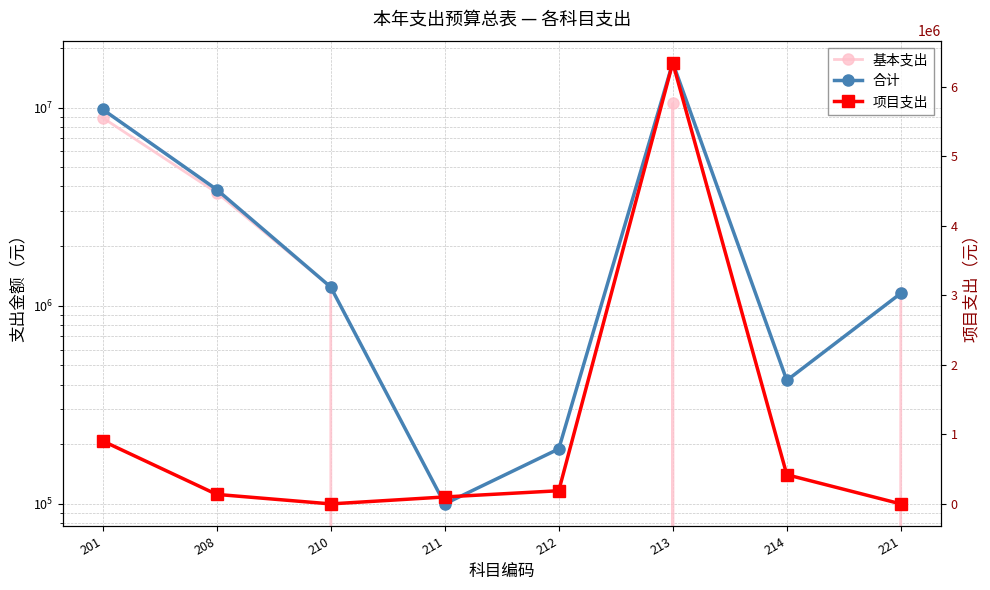

What is the difference between the 基本支出 values at 214 and 213?

10479434.7